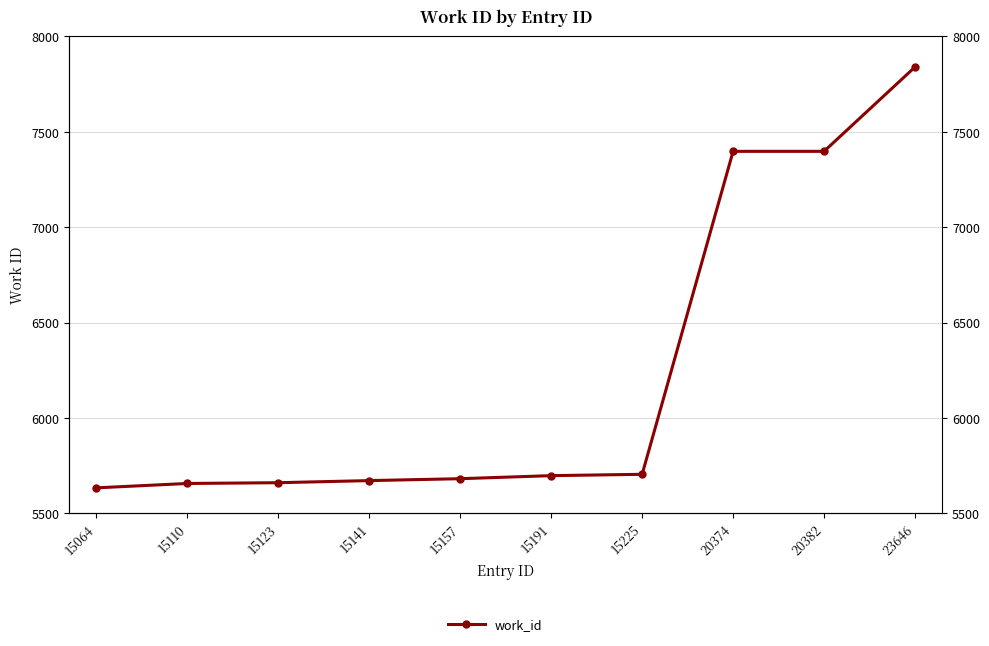

What is the difference between the second highest and second lowest values?

1741